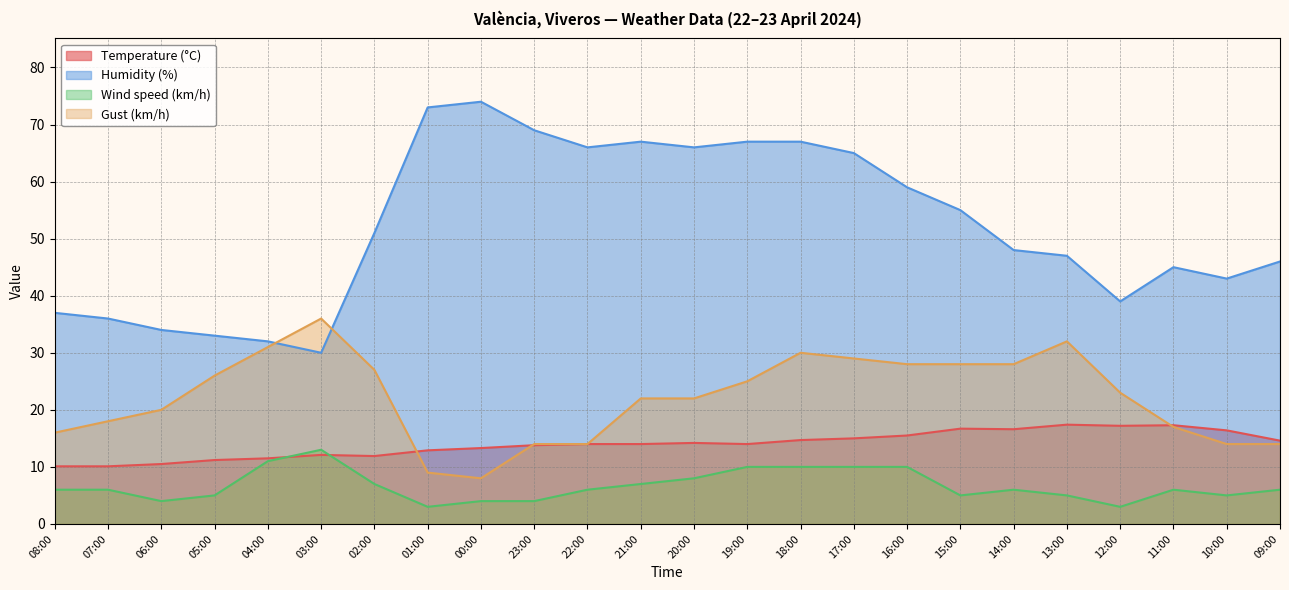

What are all the series names shown in the legend?

Temperature (°C), Humidity (%), Wind speed (km/h), Gust (km/h)